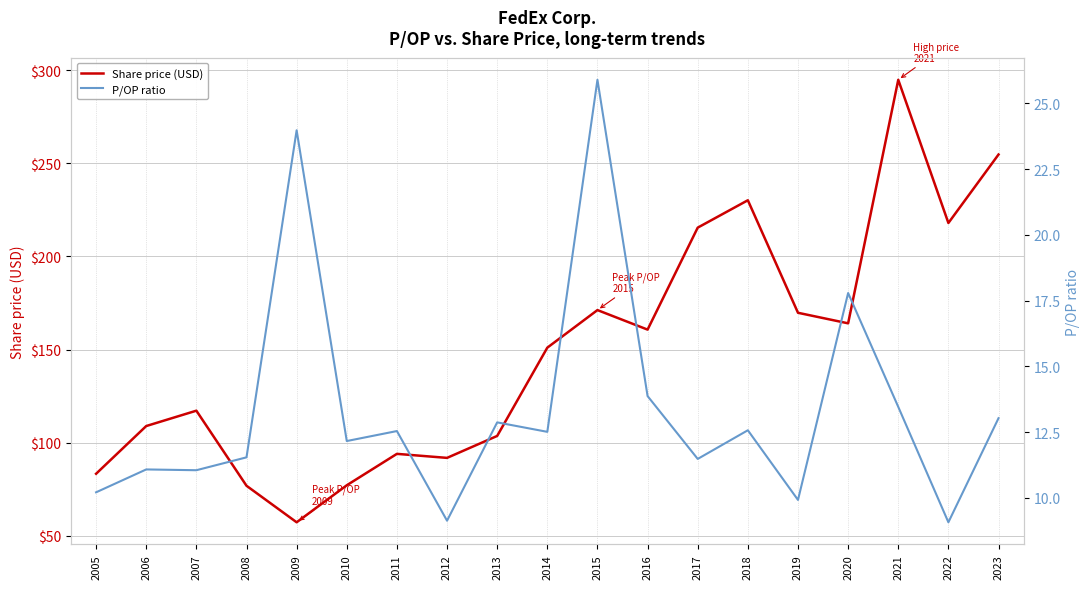

How many values in the P/OP ratio series exceed 12?

11